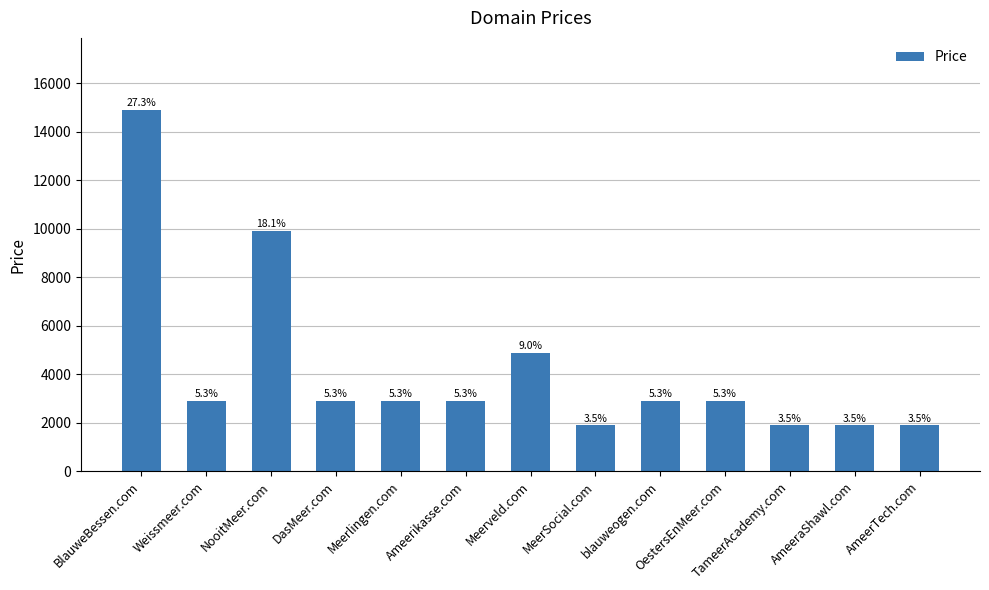

What is the value of the 8th bar from the left?

1888